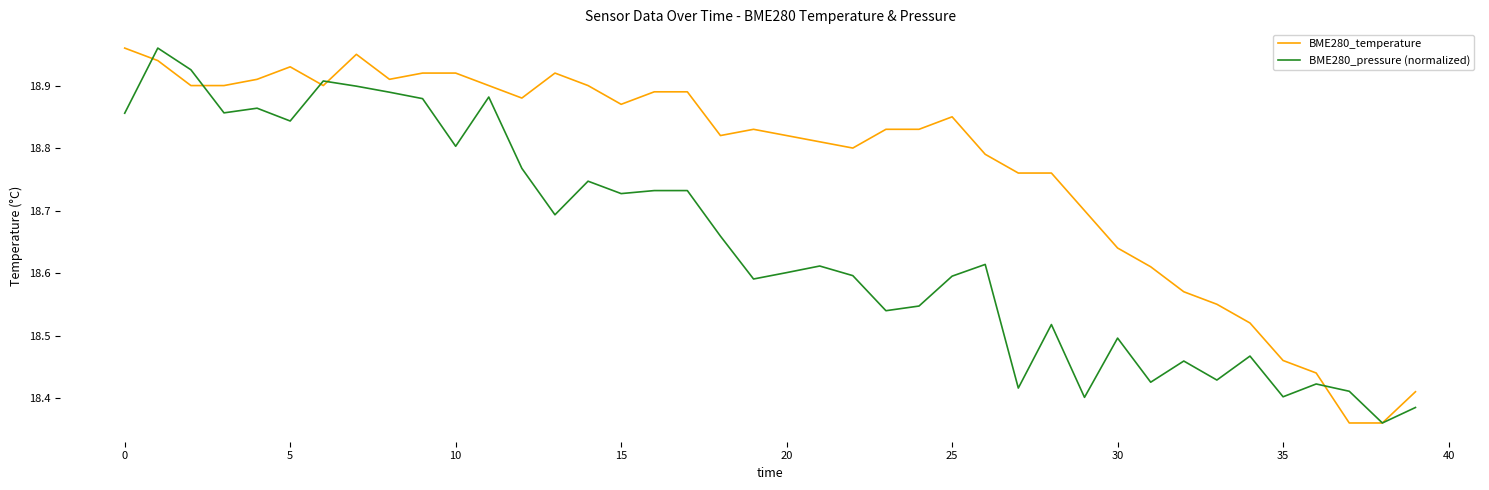

What is the difference between the maximum and minimum values in the BME280_pressure (normalized) series?

0.6